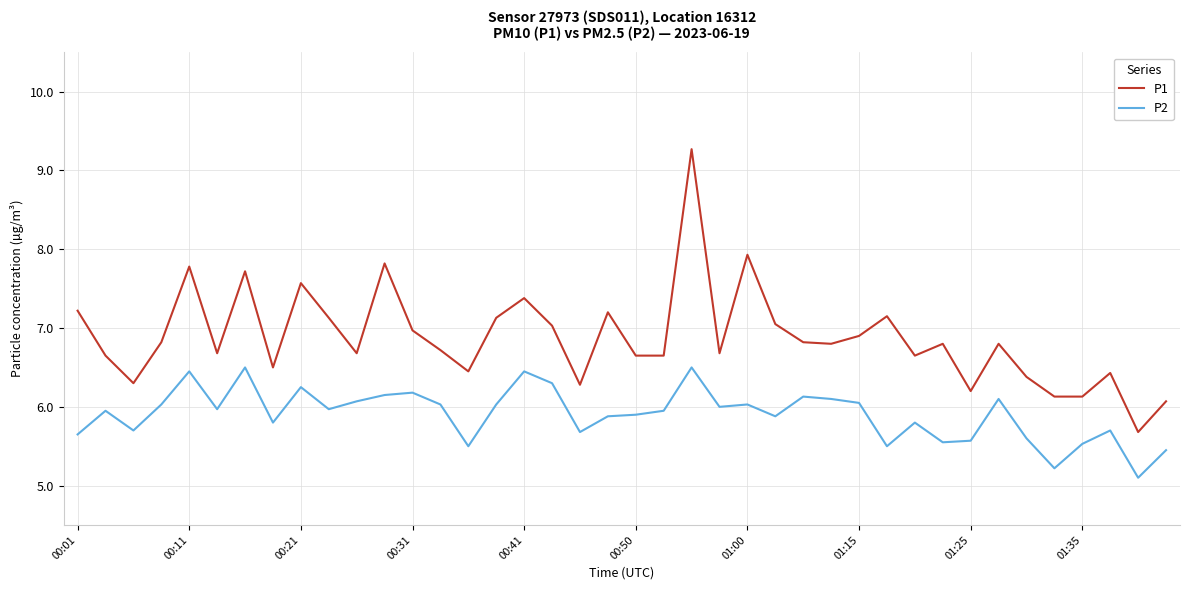

What is the sum of all P1 values?

275.2